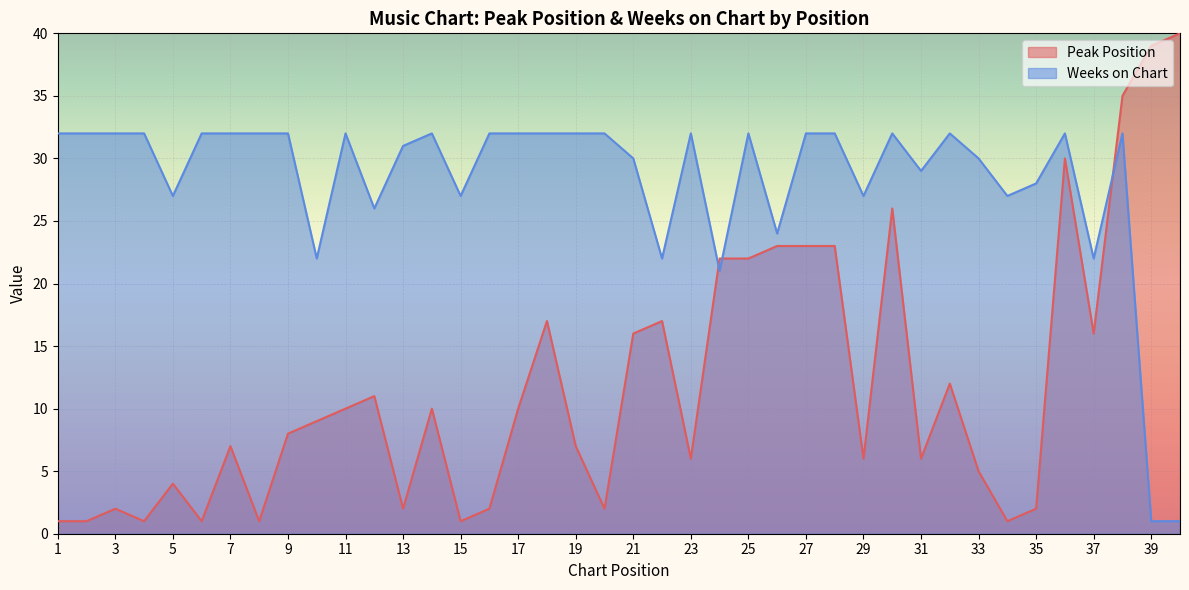

At how many categories does at least one series exceed 32?

3